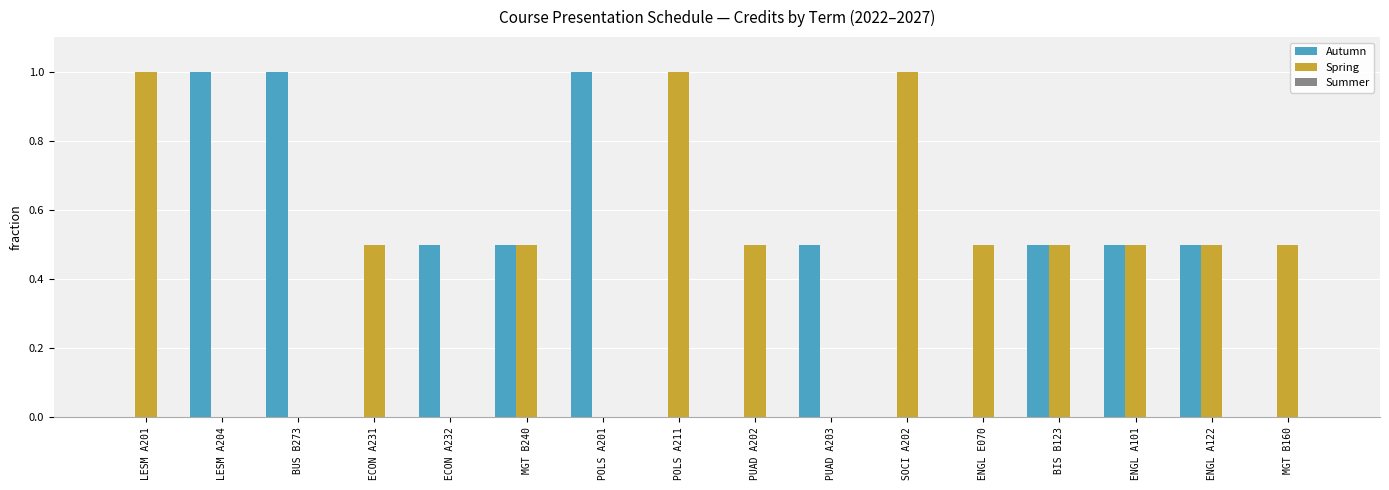

What is the difference between the Autumn values at ENGL A101 and MGT B160?

0.5